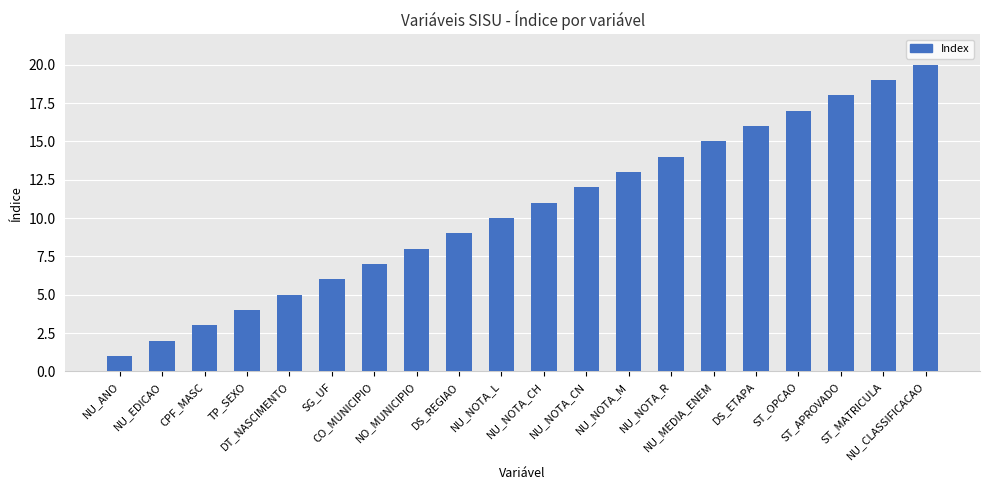

Which category has the highest value across all series?

NU_CLASSIFICACAO